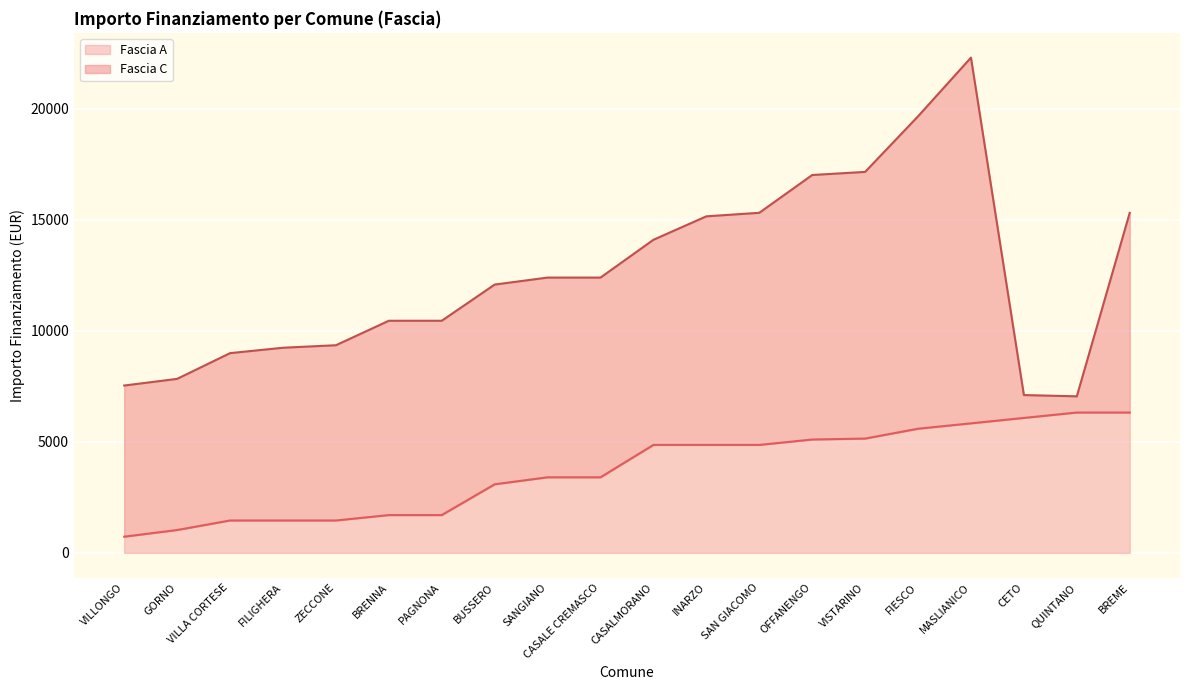

The value at VILLONGO is 729. True or false?

True